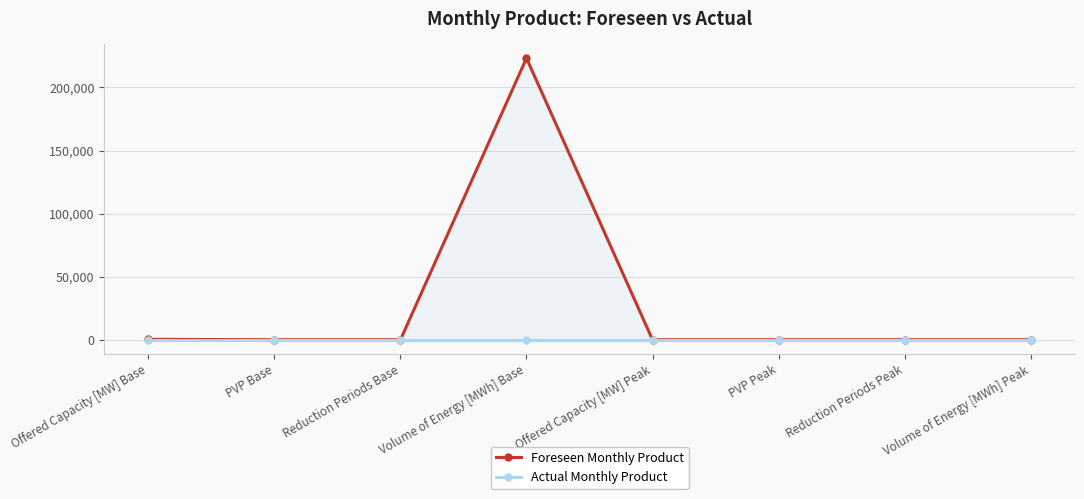

How many lines are shown in the chart?

2